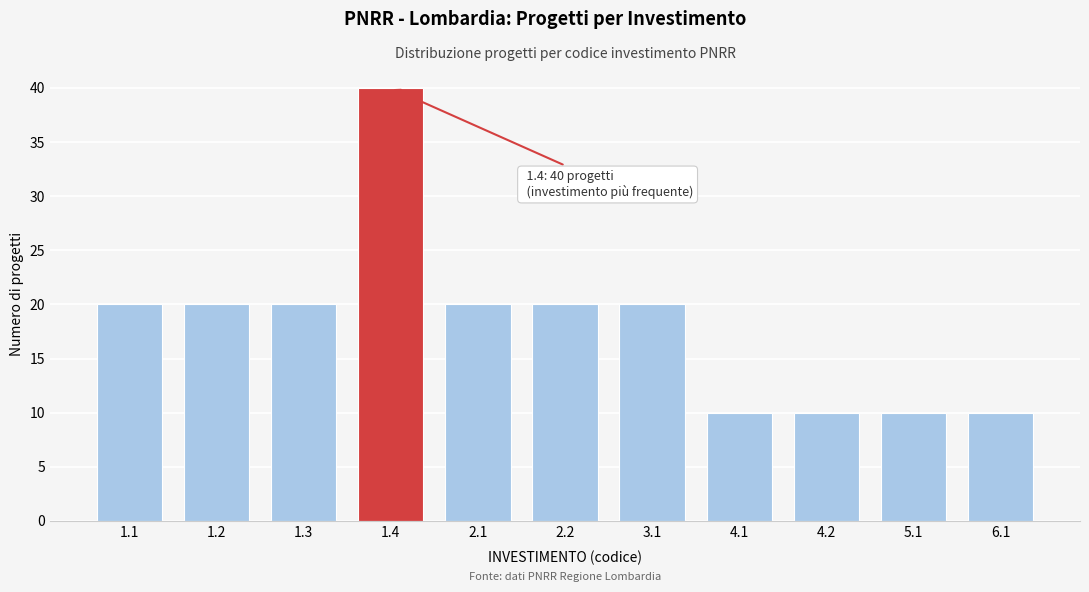

Reading left to right, what are all the values shown in this chart?

1.1=20	1.2=20	1.3=20	1.4=40	2.1=20	2.2=20	3.1=20	4.1=10	4.2=10	5.1=10	6.1=10